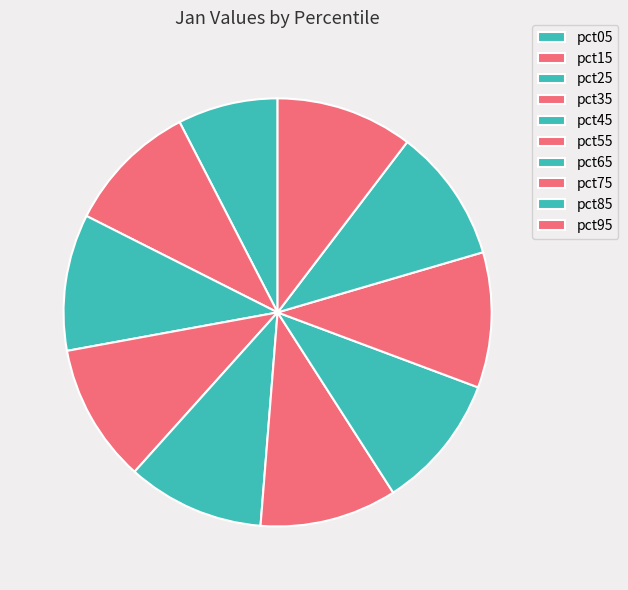

How many slices are in this pie chart?

10